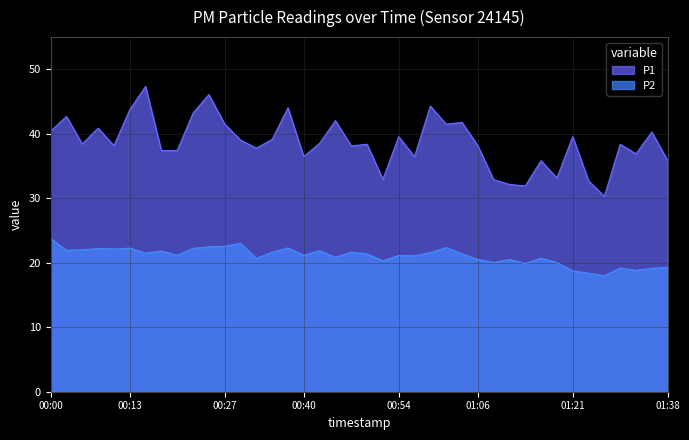

Where is the first local minimum for P2?

00:03